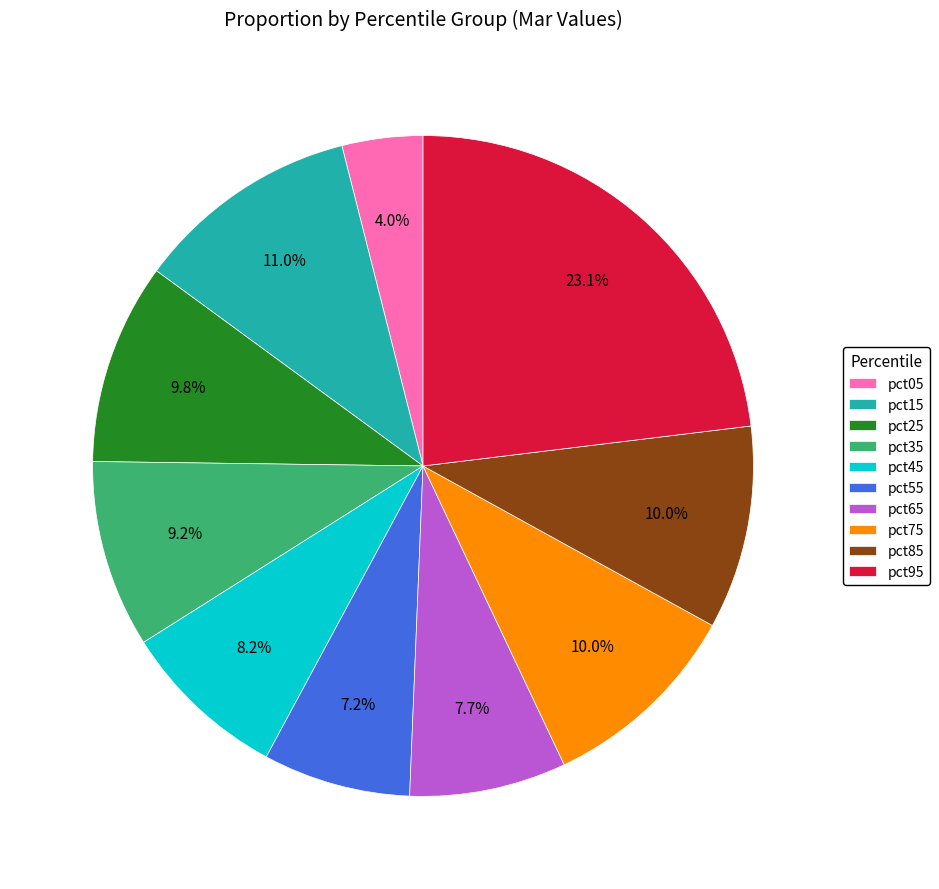

Which category has the biggest portion of the pie?

pct95